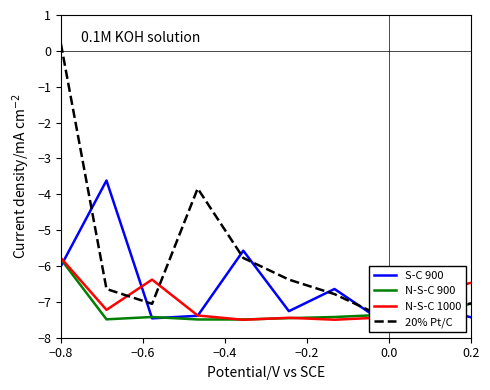

What is the difference between the second highest and second lowest values in the S-C 900 series?

1.9